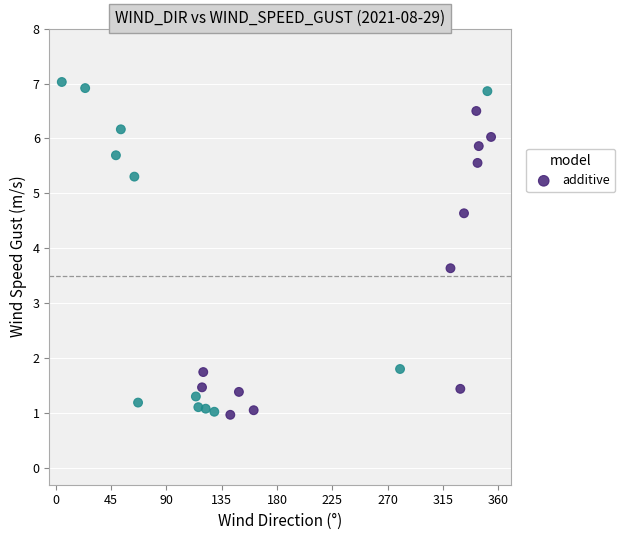

What is the range of X values (max minus min)?

349.0